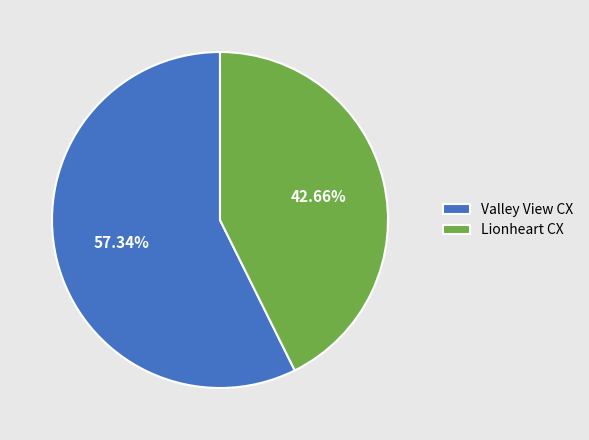

What is the largest slice in the pie chart?

Valley View CX